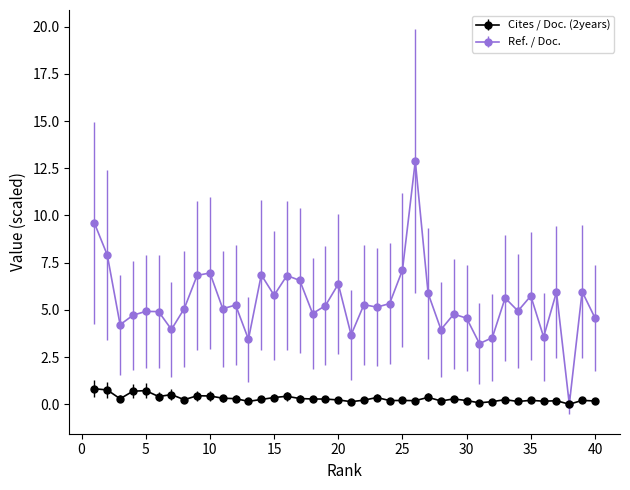

What is the value of the Ref. / Doc. point at the 21st from the left?

3.7